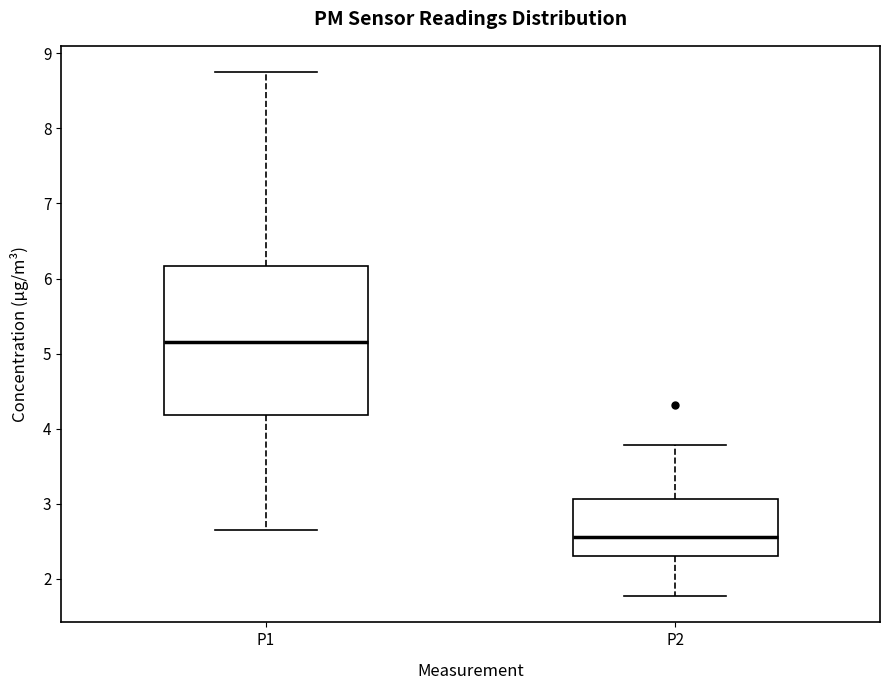

Reading left to right, read every box against the y-axis: the position of its median line, the range the box covers, and the ends of its whiskers. The values are not printed on the chart, so give them approximately, as read against the axis.

P1: median 5.2, box 4.2 to 6.2, whiskers 2.7 to 8.8
P2: median 2.6, box 2.3 to 3.1, whiskers 1.8 to 3.8